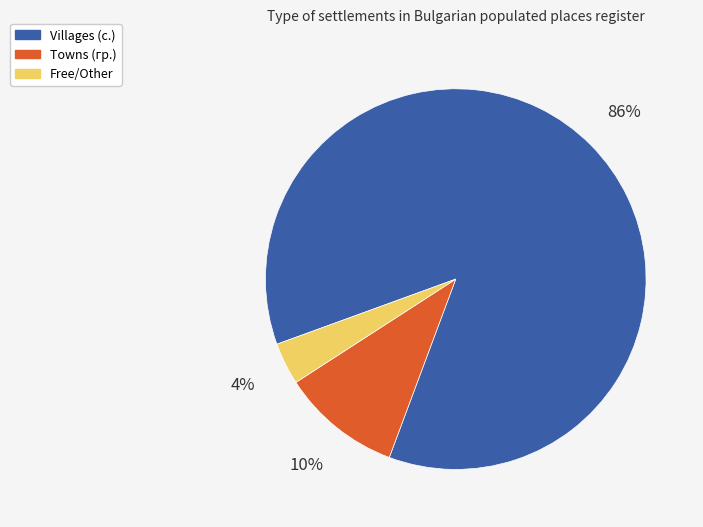

To the nearest percent, what is the average slice percentage?

33%